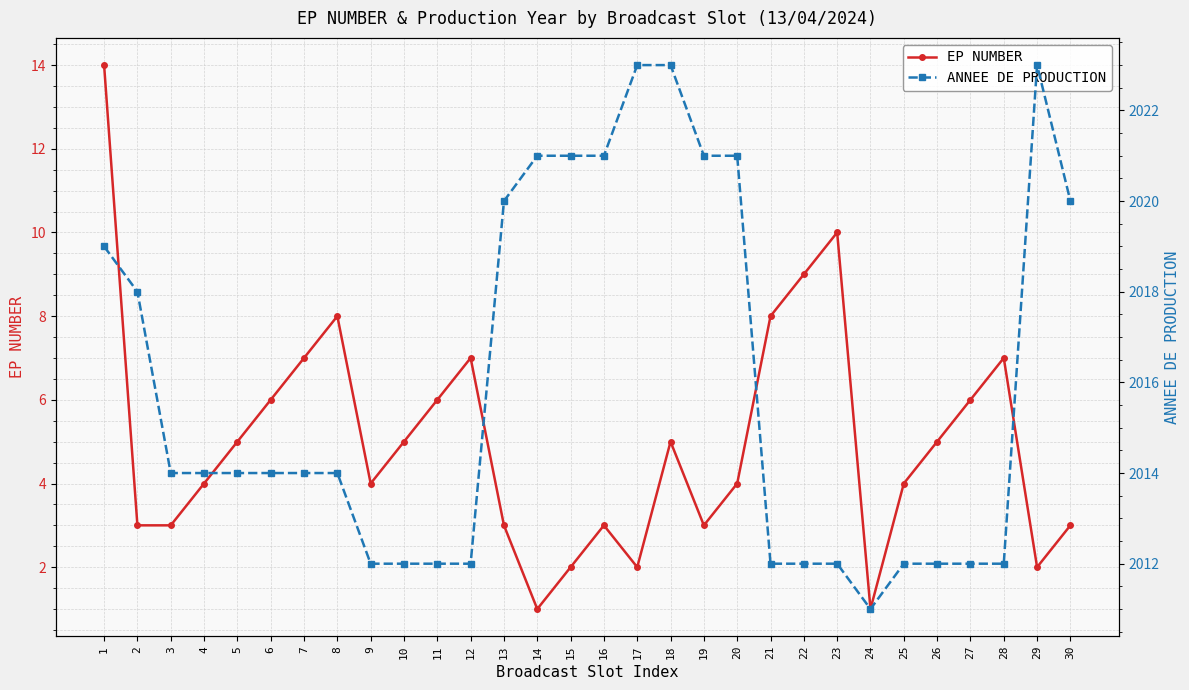

At 28, list the series in order from largest to smallest.

ANNEE DE PRODUCTION, EP NUMBER